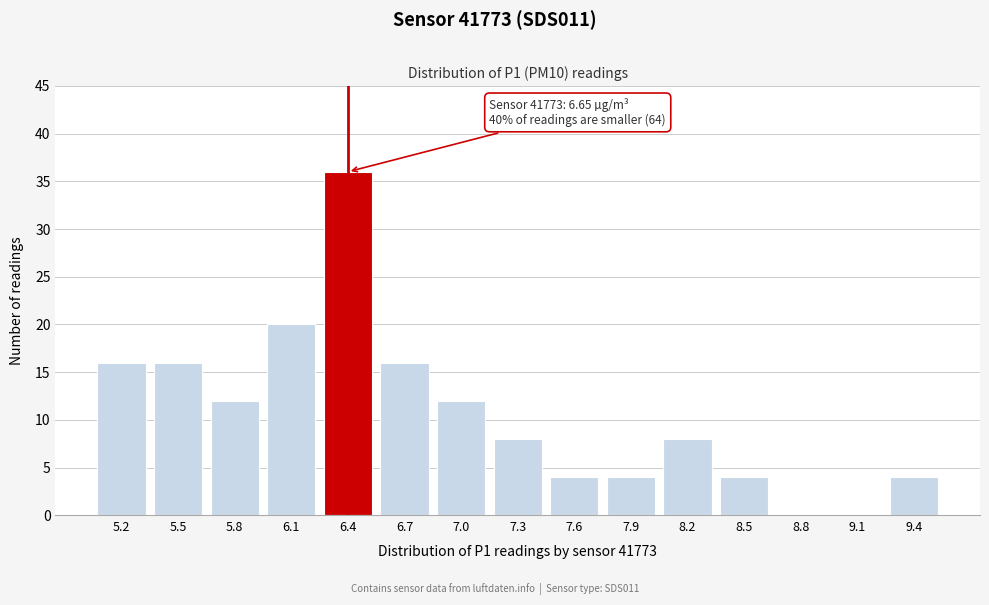

Reading right to left, list all the values displayed in this chart.

9.4=4	9.1=0	8.8=0	8.5=4	8.2=8	7.9=4	7.6=4	7.3=8	7.0=12	6.7=16	6.4=36	6.1=20	5.8=12	5.5=16	5.2=16